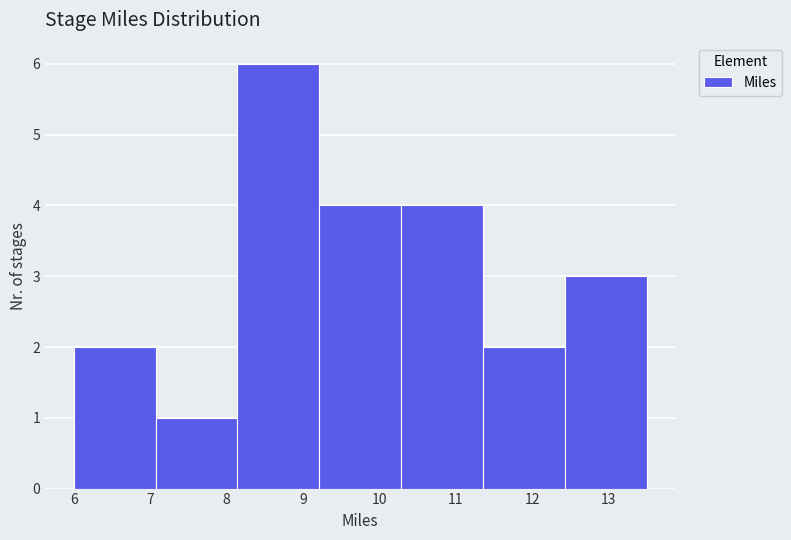

Reading left to right, list every bar in this chart as the range it spans on the x-axis followed by its height. Neither the bar edges nor the heights are printed on the chart, so give them approximately, as read against the axes.

6.0 to 7.1: 2
7.1 to 8.1: 1
8.1 to 9.2: 6
9.2 to 10.3: 4
10.3 to 11.4: 4
11.4 to 12.4: 2
12.4 to 13.5: 3